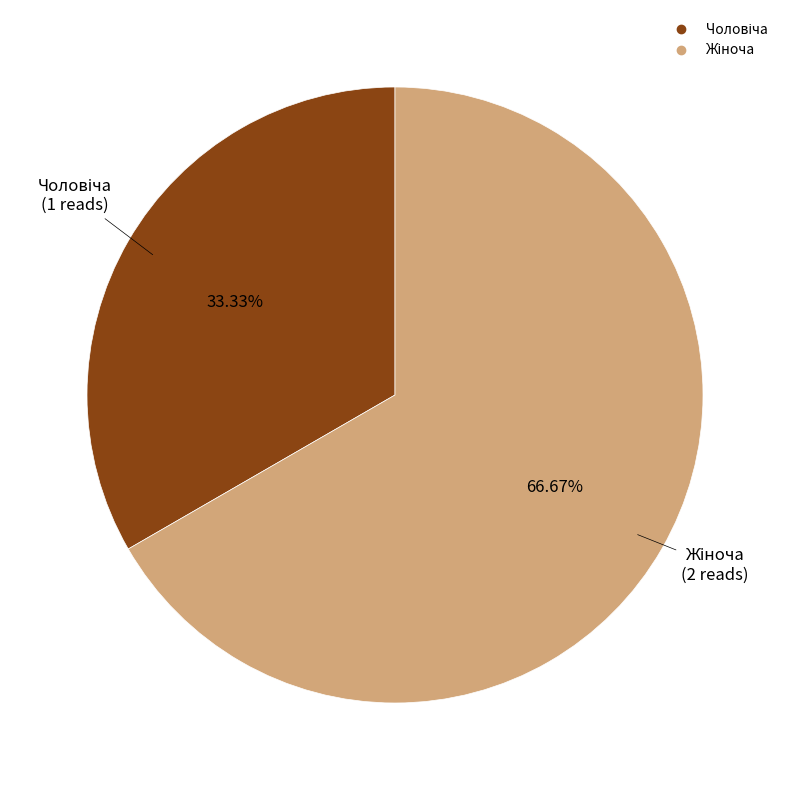

Does any single category account for the majority?

Yes